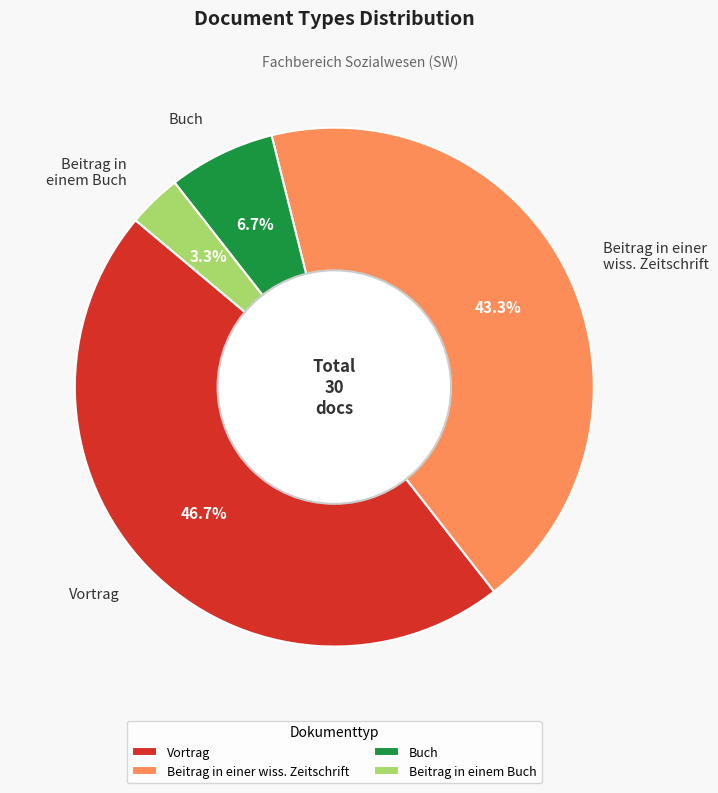

Is Vortrag the majority of the pie?

No